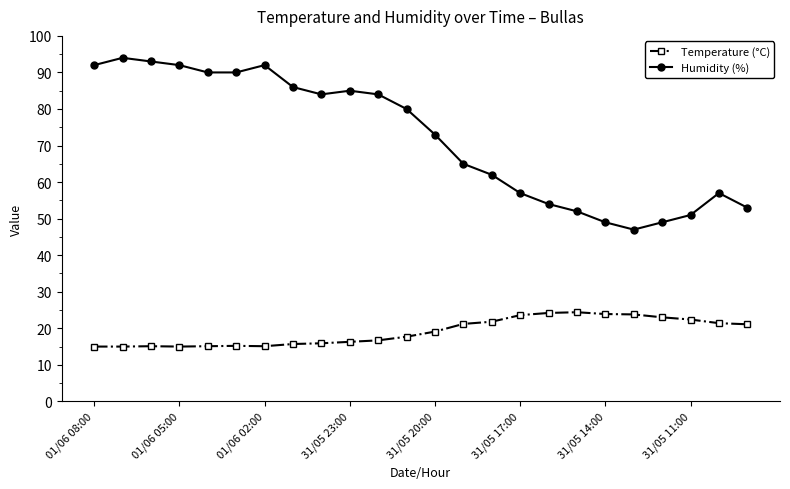

Which series has the widest spread of values?

Humidity (%)